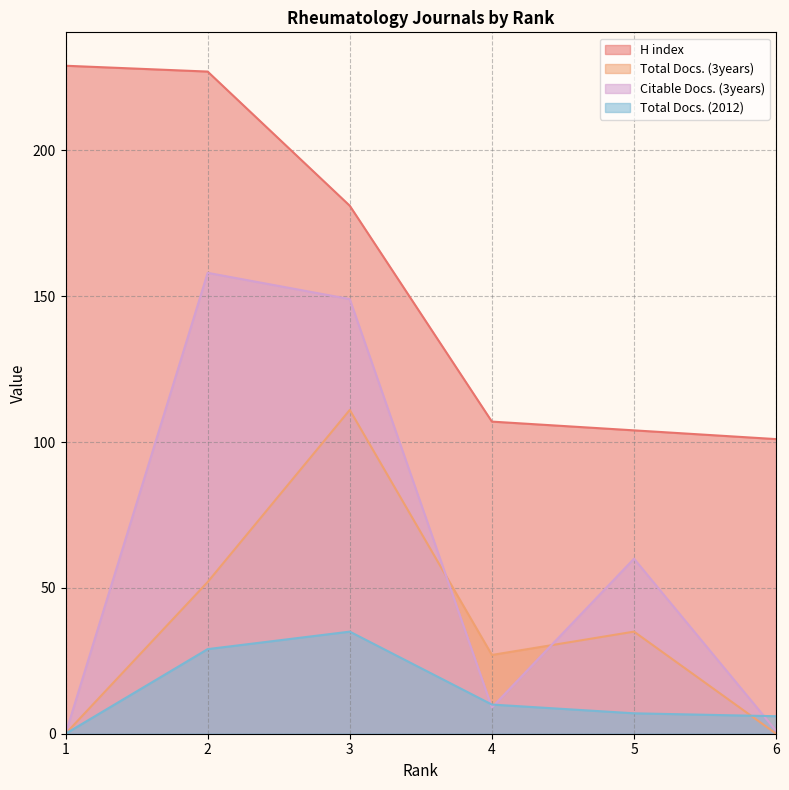

Reading right to left, extract all data points from this chart.

H index: 101	104	107	181	227	229
Total Docs. (3years): 0	35	27	111	52	0
Citable Docs. (3years): 1	60	9	149	158	0
Total Docs. (2012): 6	7	10	35	29	0